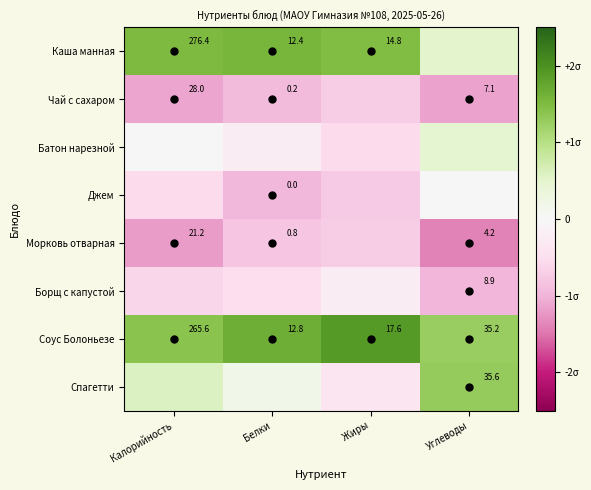

Which series has the largest total across all categories?

Соус Болоньезе